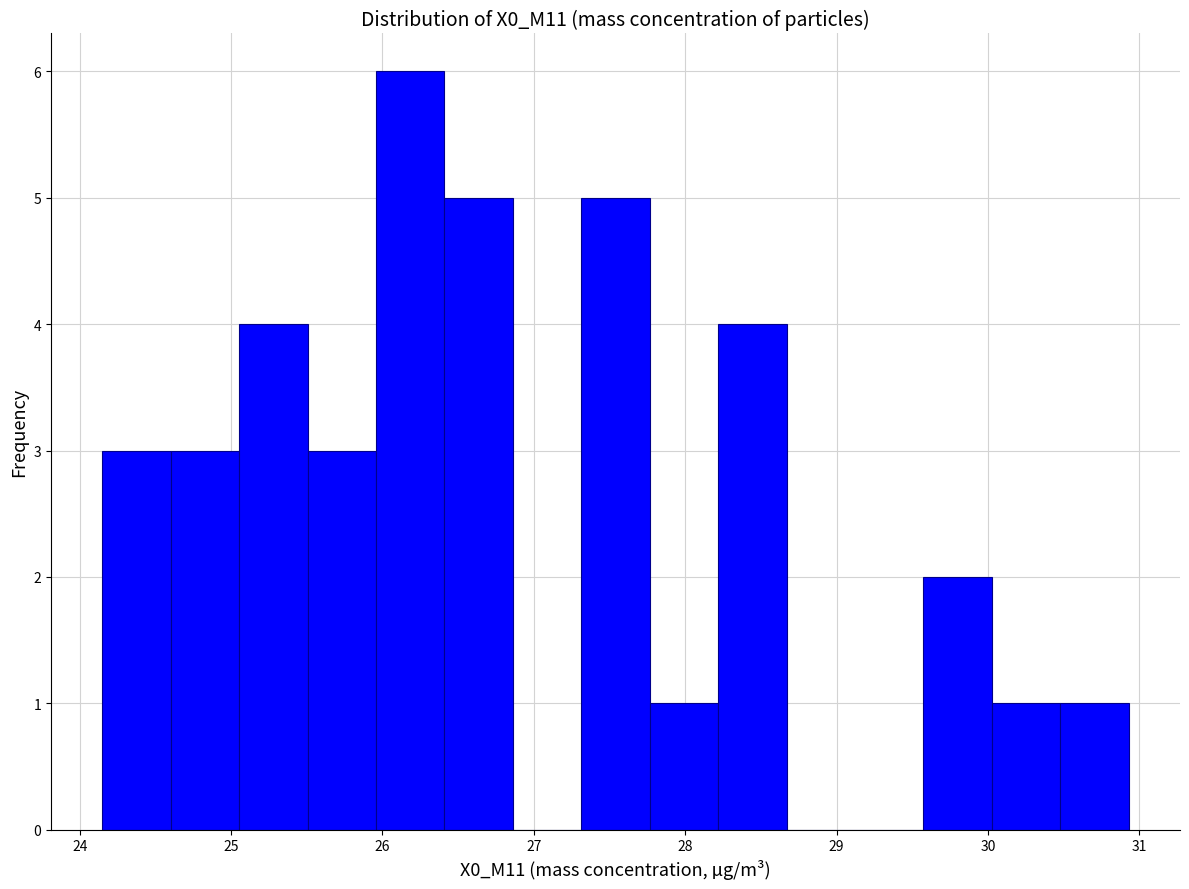

Reading left to right, transcribe this chart: for each bar, give the range it covers on the x-axis and its height. Neither the bar edges nor the heights are printed on the chart, so give them approximately, as read against the axes.

24.2 to 24.6: 3
24.6 to 25.1: 3
25.1 to 25.5: 4
25.5 to 26.0: 3
26.0 to 26.4: 6
26.4 to 26.9: 5
26.9 to 27.3: 0
27.3 to 27.8: 5
27.8 to 28.2: 1
28.2 to 28.7: 4
28.7 to 29.1: 0
29.1 to 29.6: 0
29.6 to 30.0: 2
30.0 to 30.5: 1
30.5 to 30.9: 1